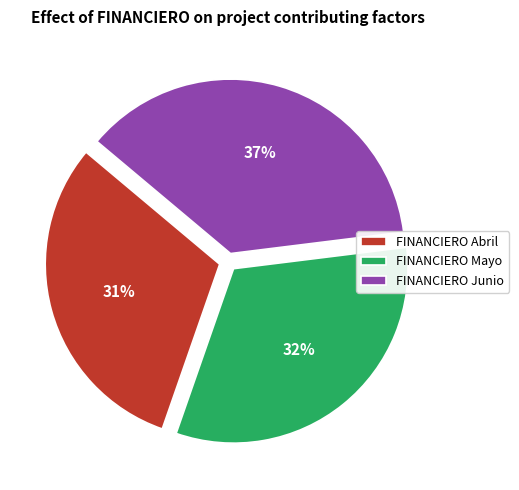

To the nearest percent, what portion does FINANCIERO Abril represent?

31%